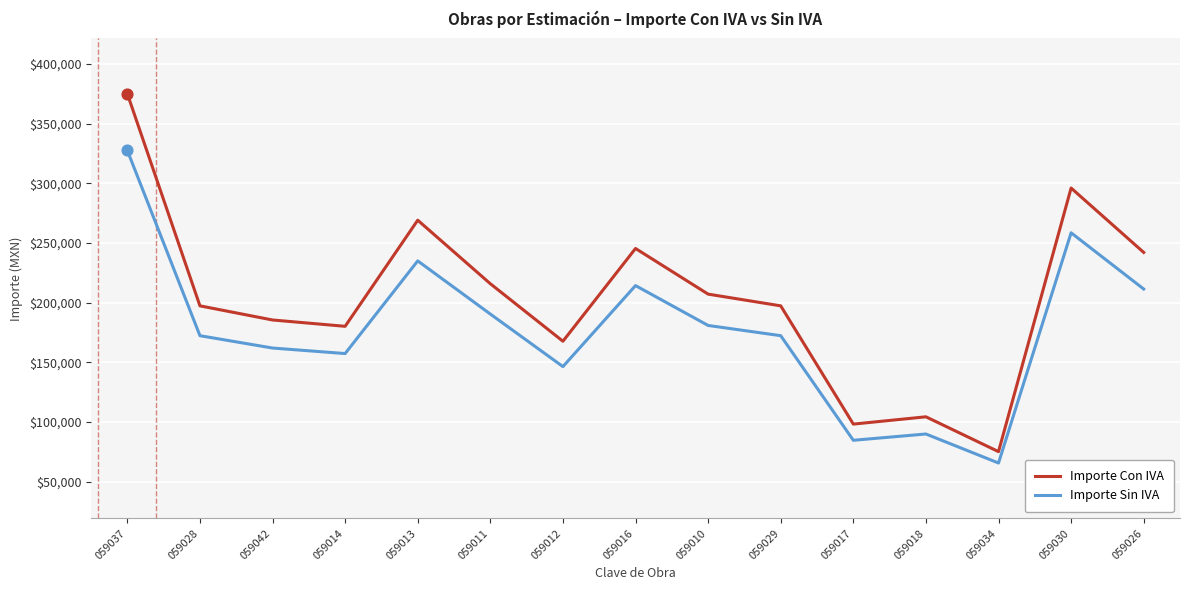

What are all the series names shown in the legend?

Importe Con IVA, Importe Sin IVA